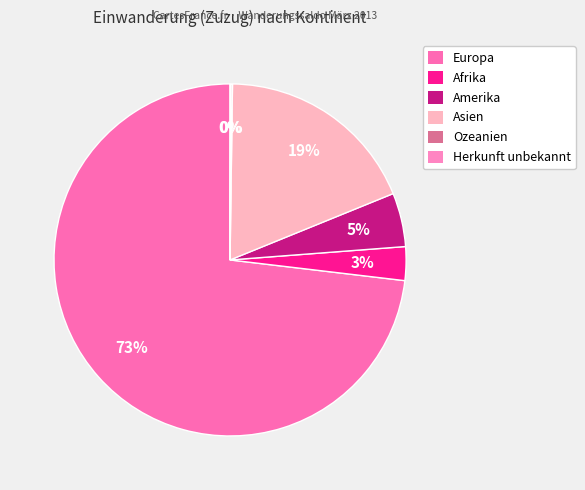

Rank the categories by value from lowest to highest.

Herkunft unbekannt, Ozeanien, Afrika, Amerika, Asien, Europa